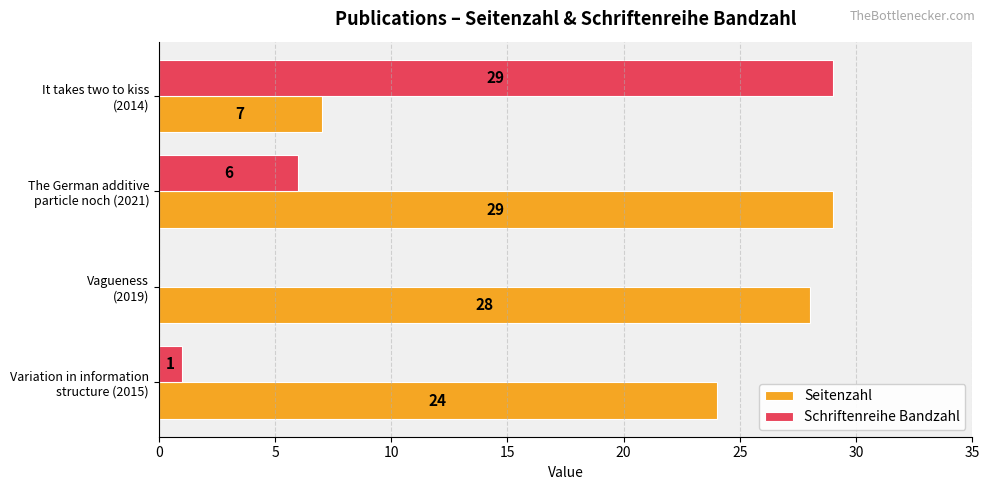

What is the sum of all Seitenzahl values?

88